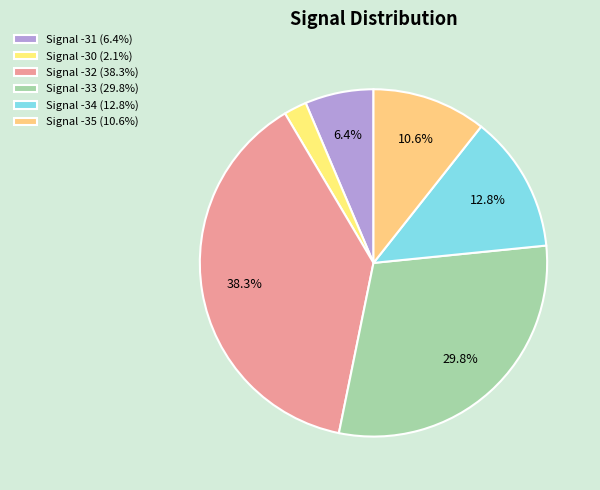

How many slices are in this pie chart?

6